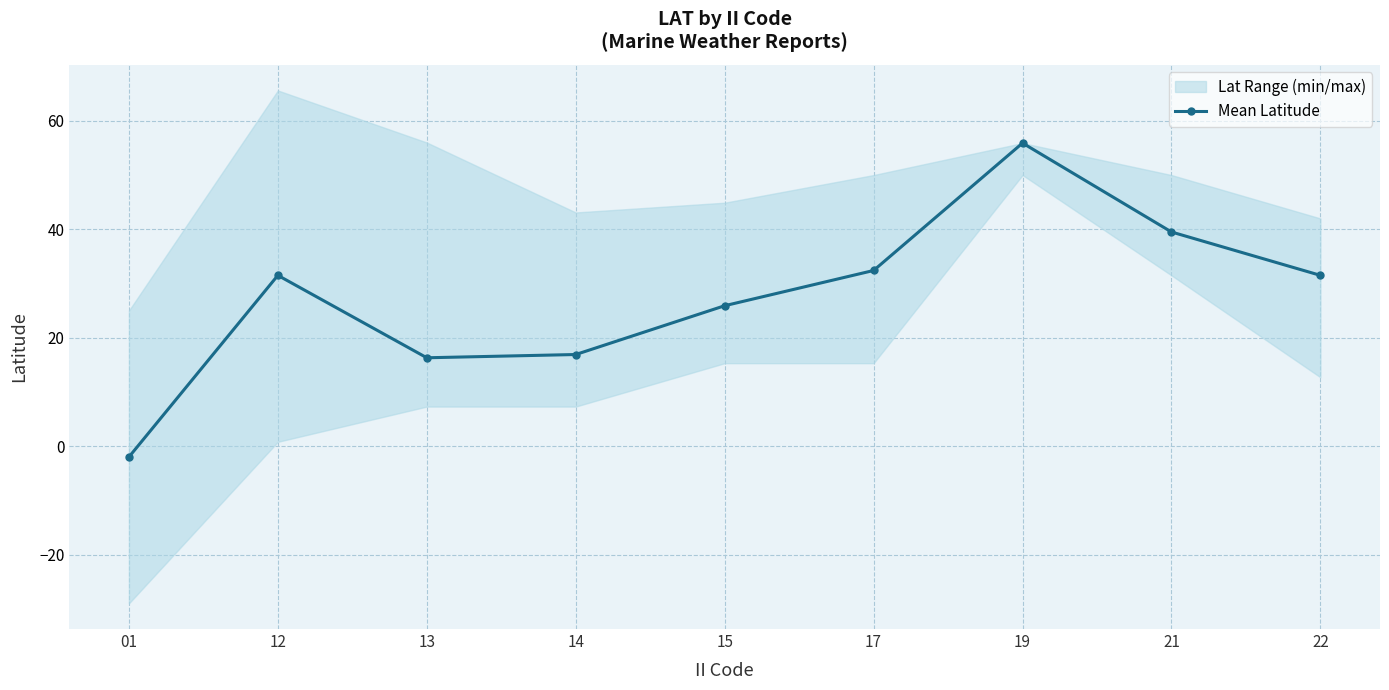

Rank the categories by value from lowest to highest.

01, 13, 14, 15, 12, 22, 17, 21, 19